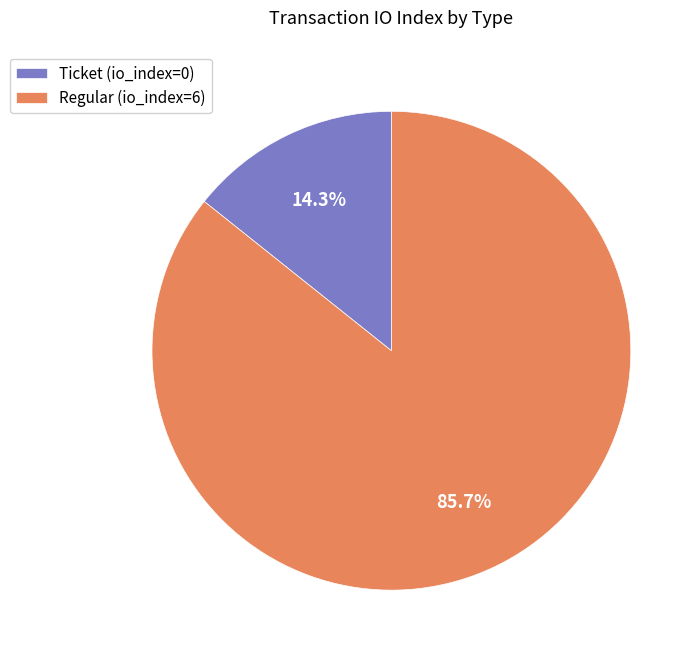

How much of the chart is everything except Ticket (io_index=0)?

85.7%